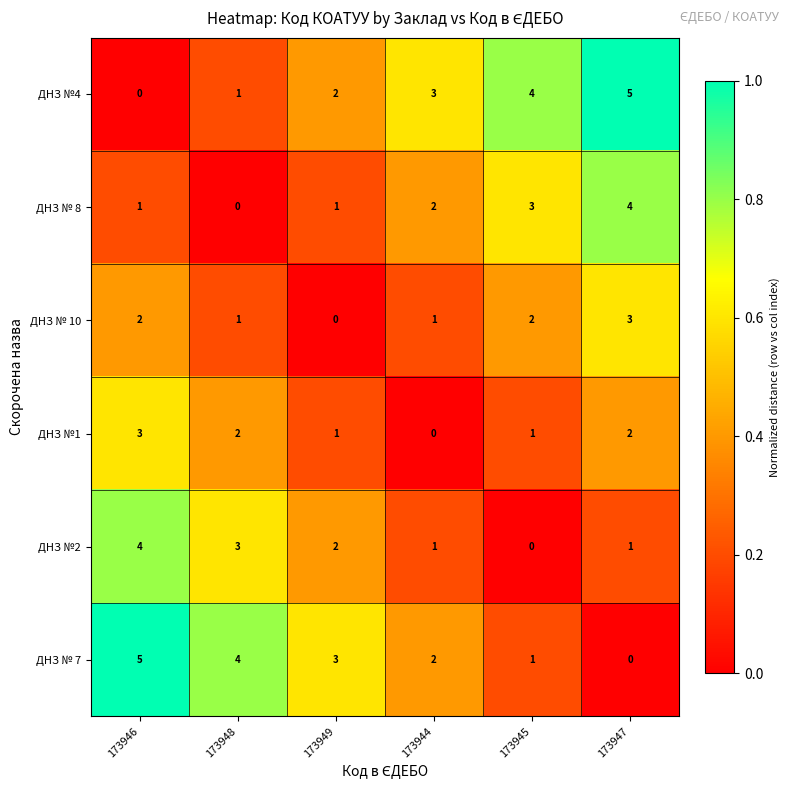

What is the difference between the maximum and minimum values in the ДНЗ № 10 series?

3